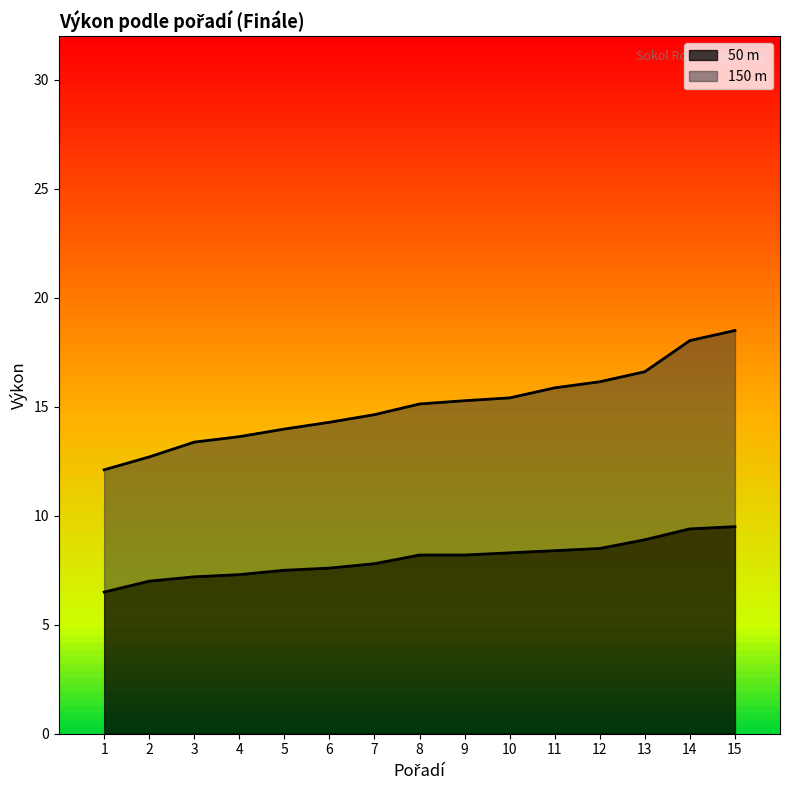

What is the minimum value for 50 m?

6.5